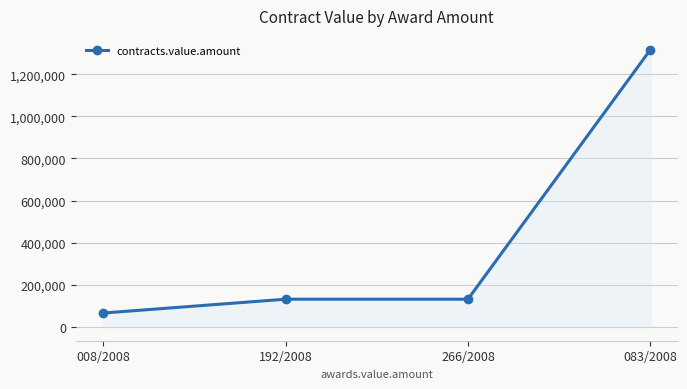

What is the change in value from 008/2008 to 083/2008?

+1250241.0